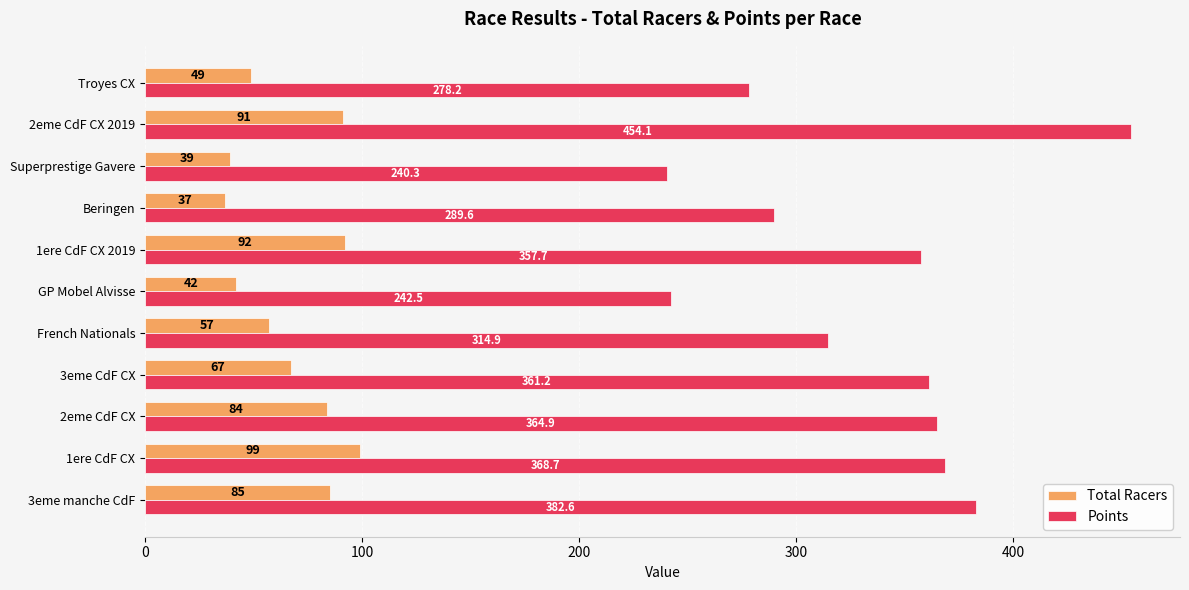

At which category is the sum across all series the highest?

2eme CdF CX 2019